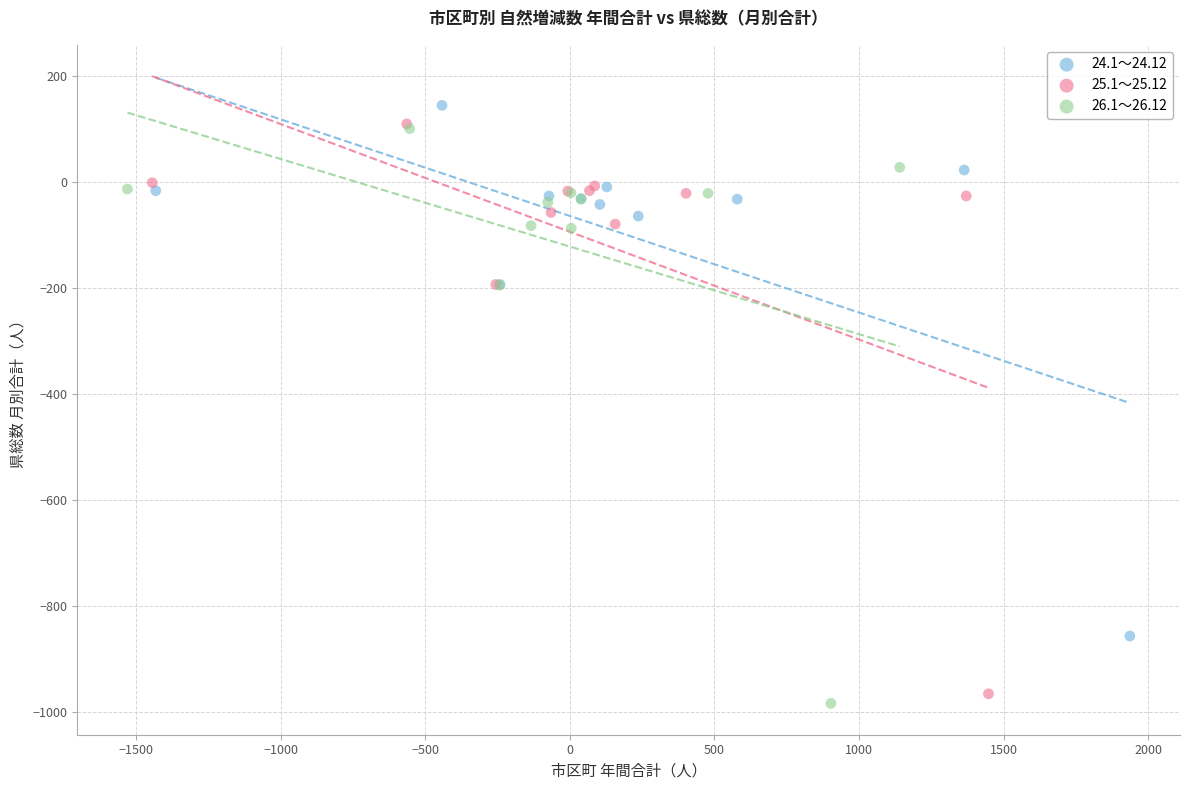

Which series has the widest spread of Y values?

26.1～26.12